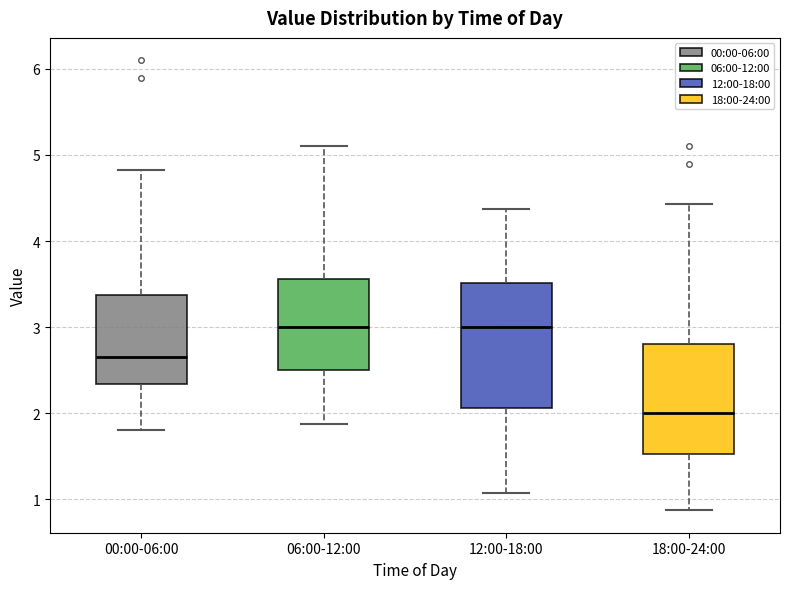

Reading left to right, read every box against the y-axis: the position of its median line, the range the box covers, and the ends of its whiskers. The values are not printed on the chart, so give them approximately, as read against the axis.

00:00-06:00: median 2.7, box 2.3 to 3.4, whiskers 1.8 to 4.8
06:00-12:00: median 3.0, box 2.5 to 3.6, whiskers 1.9 to 5.1
12:00-18:00: median 3.0, box 2.1 to 3.5, whiskers 1.1 to 4.4
18:00-24:00: median 2.0, box 1.5 to 2.8, whiskers 0.9 to 4.4